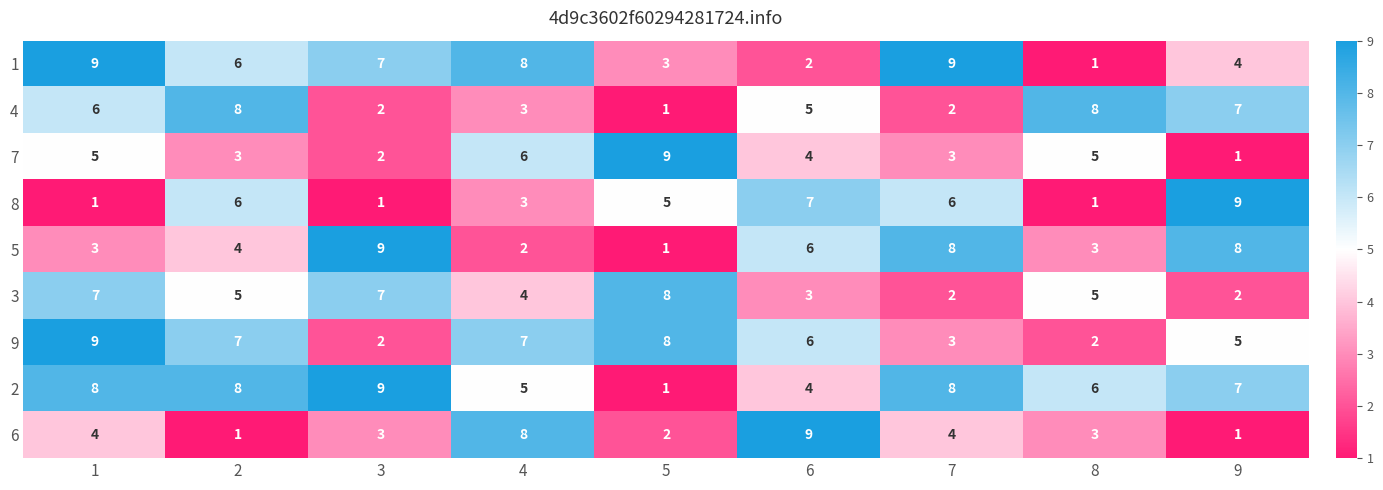

At which label does 2 reach its minimum?

5